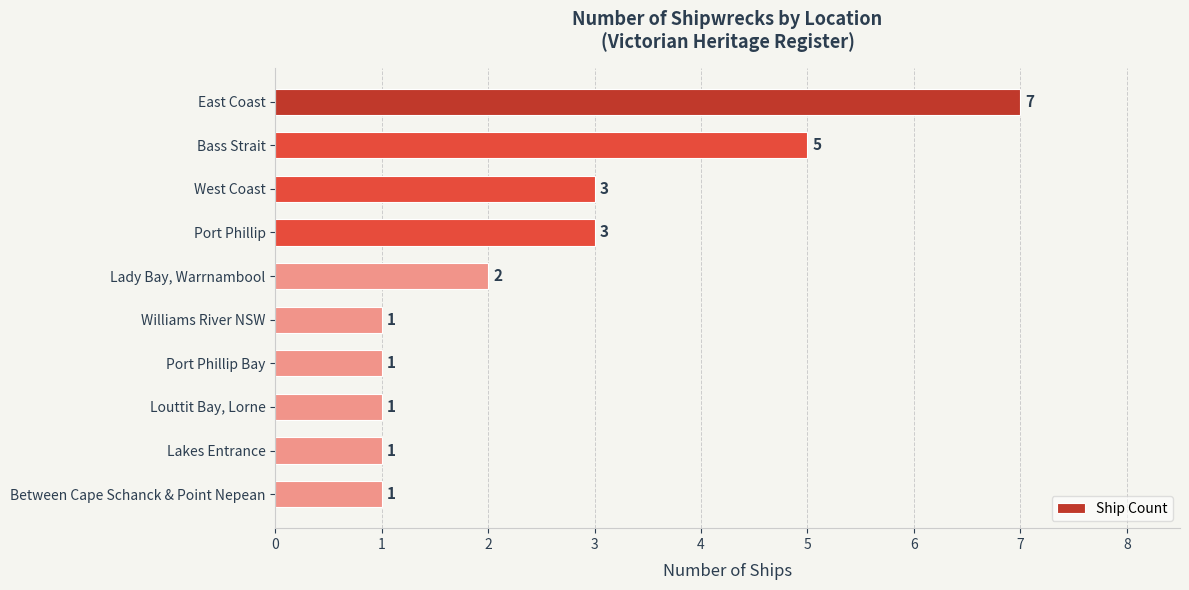

What is the minimum value shown in the chart?

1